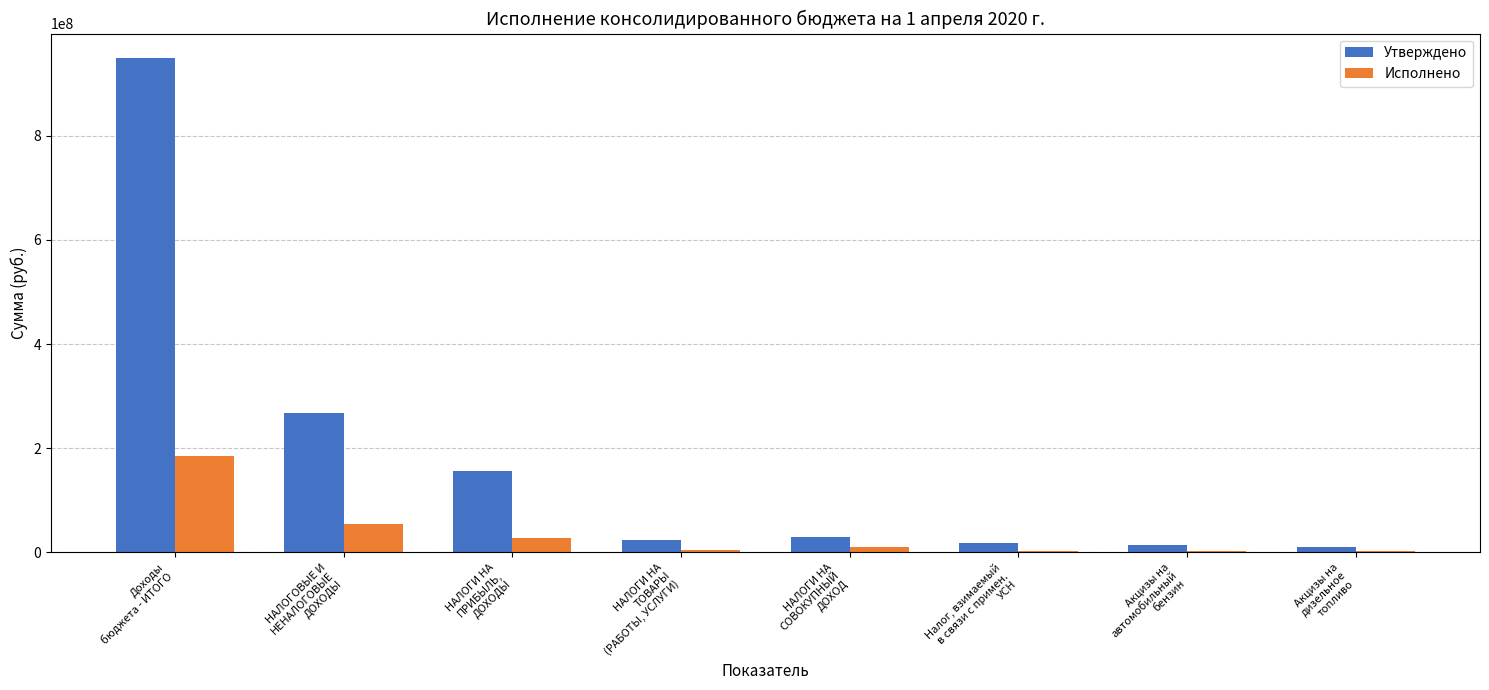

What is the maximum value shown in the chart?

948679977.9